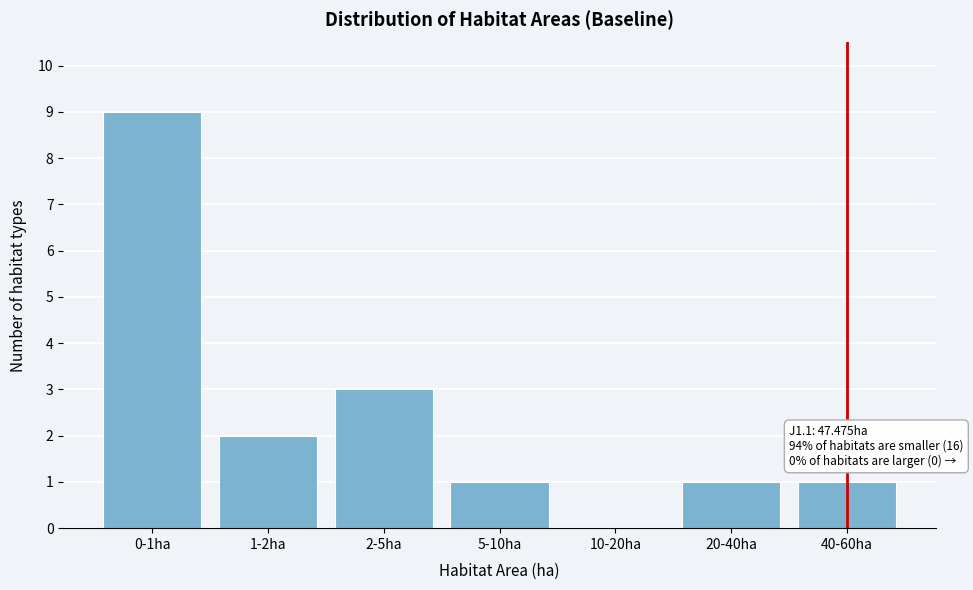

Reading left to right, list all the values displayed in this chart.

0-1ha=9	1-2ha=2	2-5ha=3	5-10ha=1	10-20ha=0	20-40ha=1	40-60ha=1